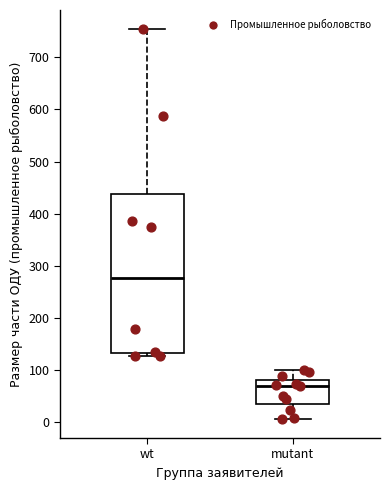

Reading left to right, read every box against the y-axis: the position of its median line, the range the box covers, and the ends of its whiskers. The values are not printed on the chart, so give them approximately, as read against the axis.

wt: median 280, box 130 to 440, whiskers 130 (just below the box's lower edge) to 750
mutant: median 70, box 30 to 80, whiskers 10 to 100